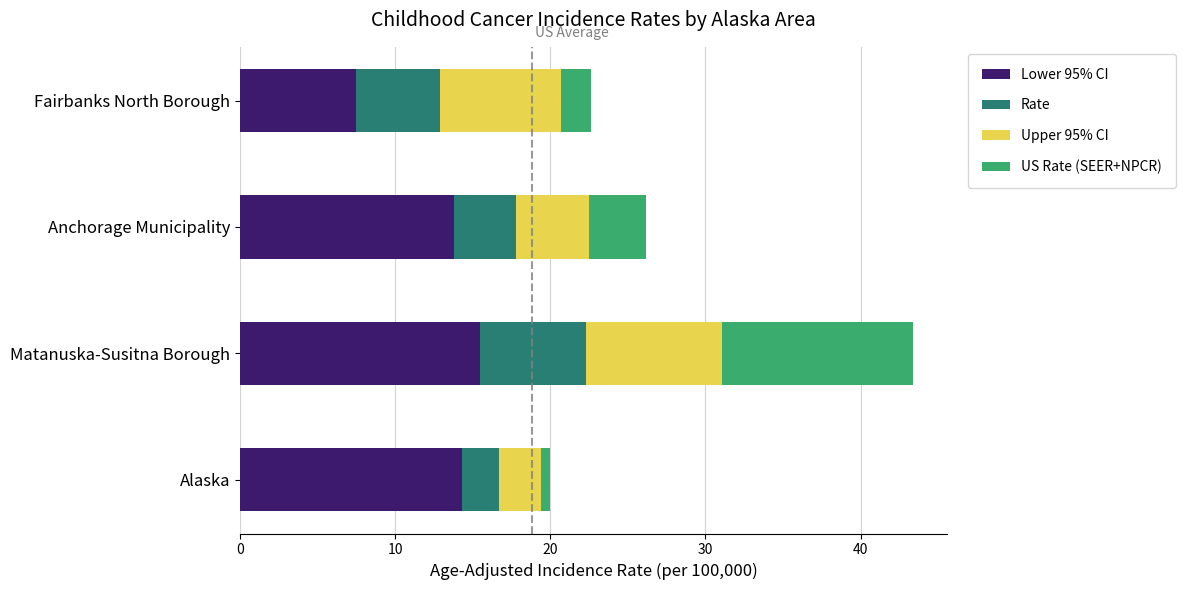

What are all the series names shown in the legend?

Lower 95% CI, Rate, Upper 95% CI, US Rate (SEER+NPCR)